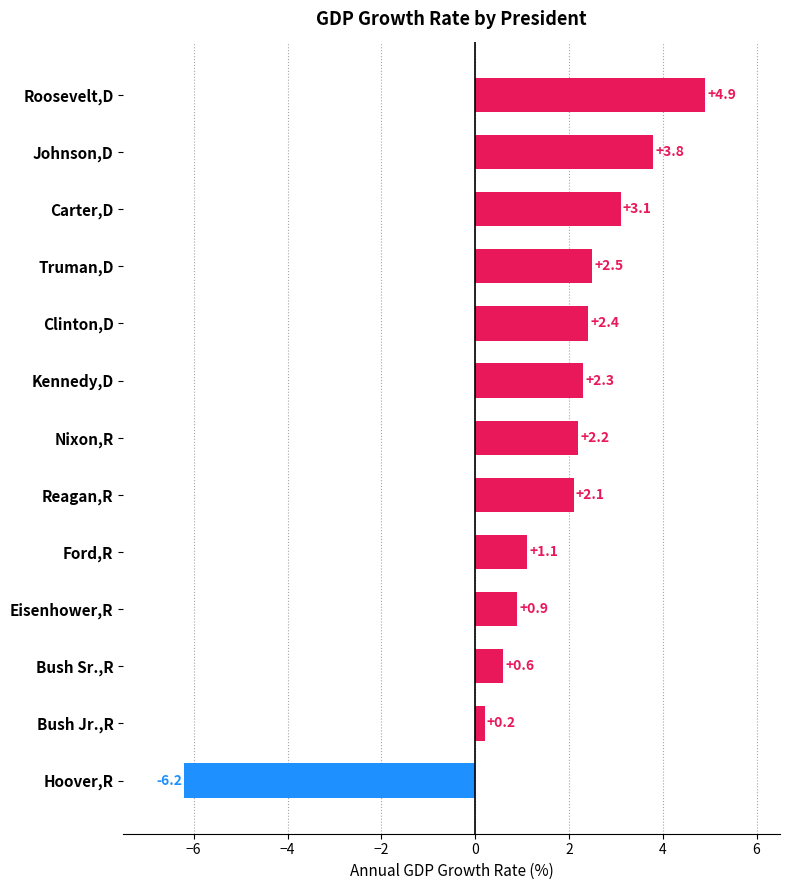

The chart shows a value of -8.4 at Hoover,R. True or false?

False